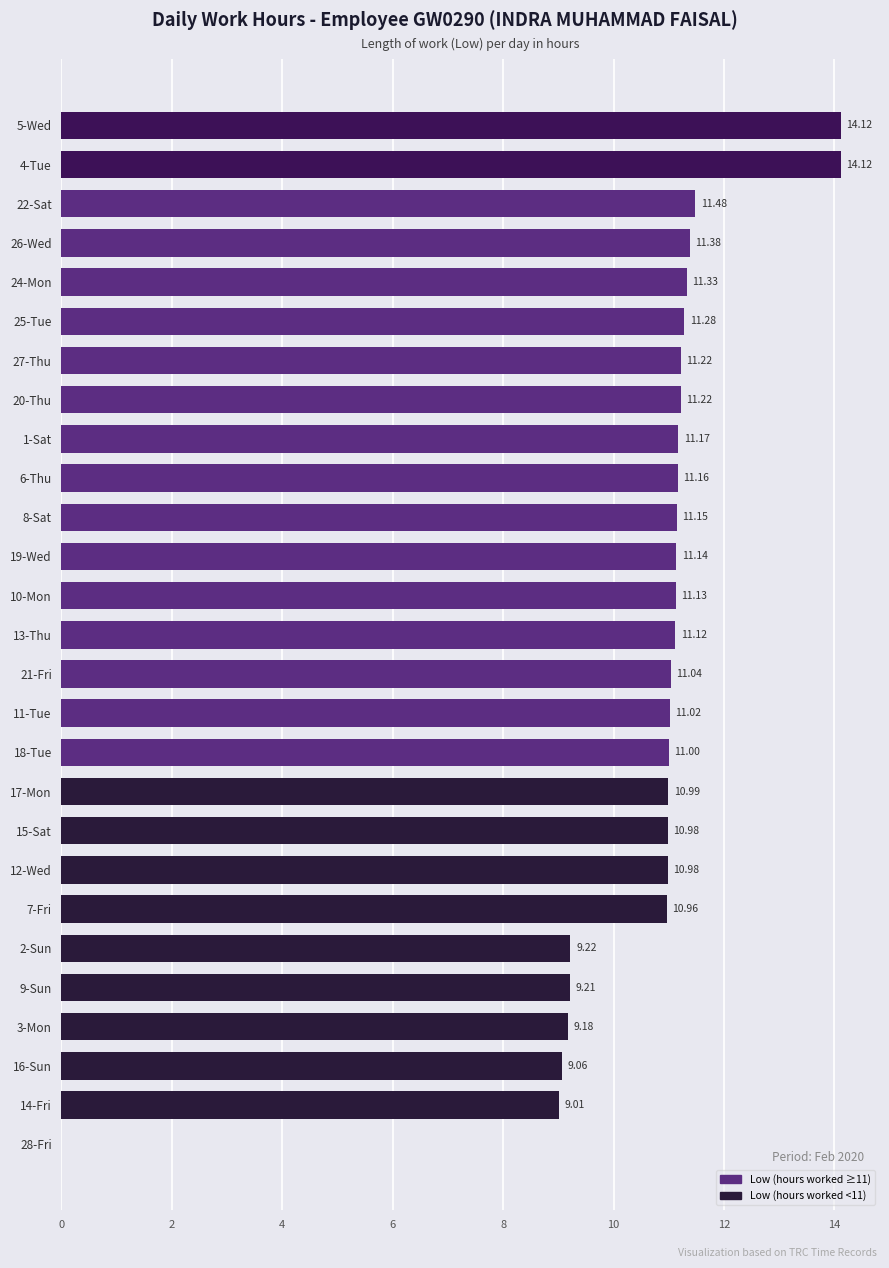

What is the sum of all values?

285.7